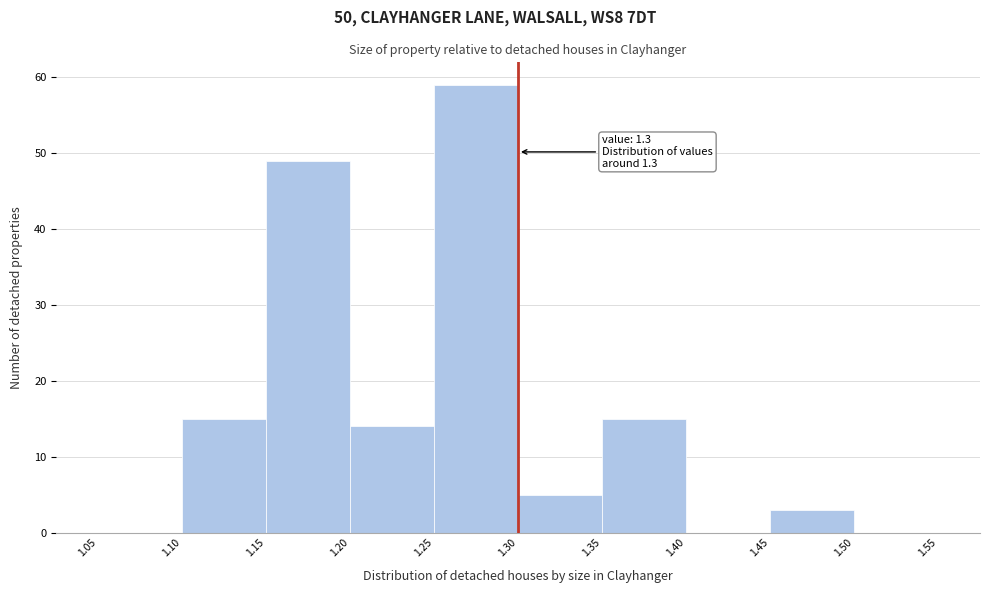

Over which range of the x-axis is the bar tallest?

1.25 to 1.30